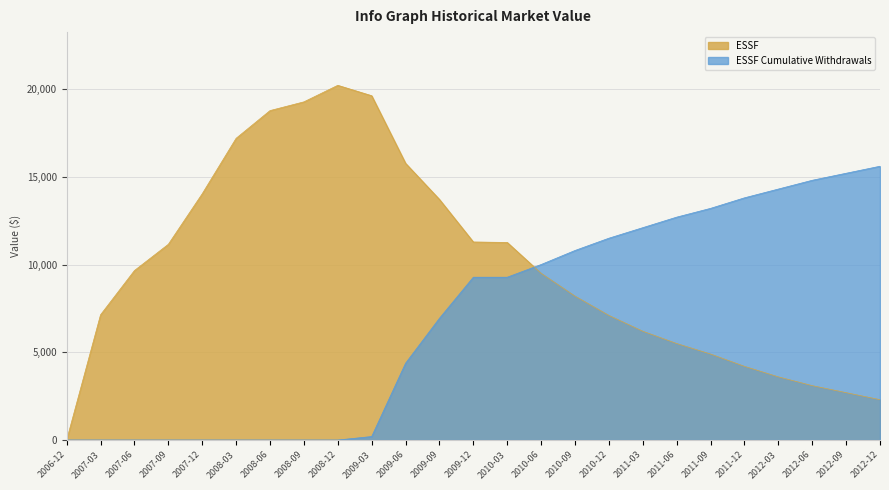

True or false: ESSF Cumulative Withdrawals has more than 0 interior local peaks.

False